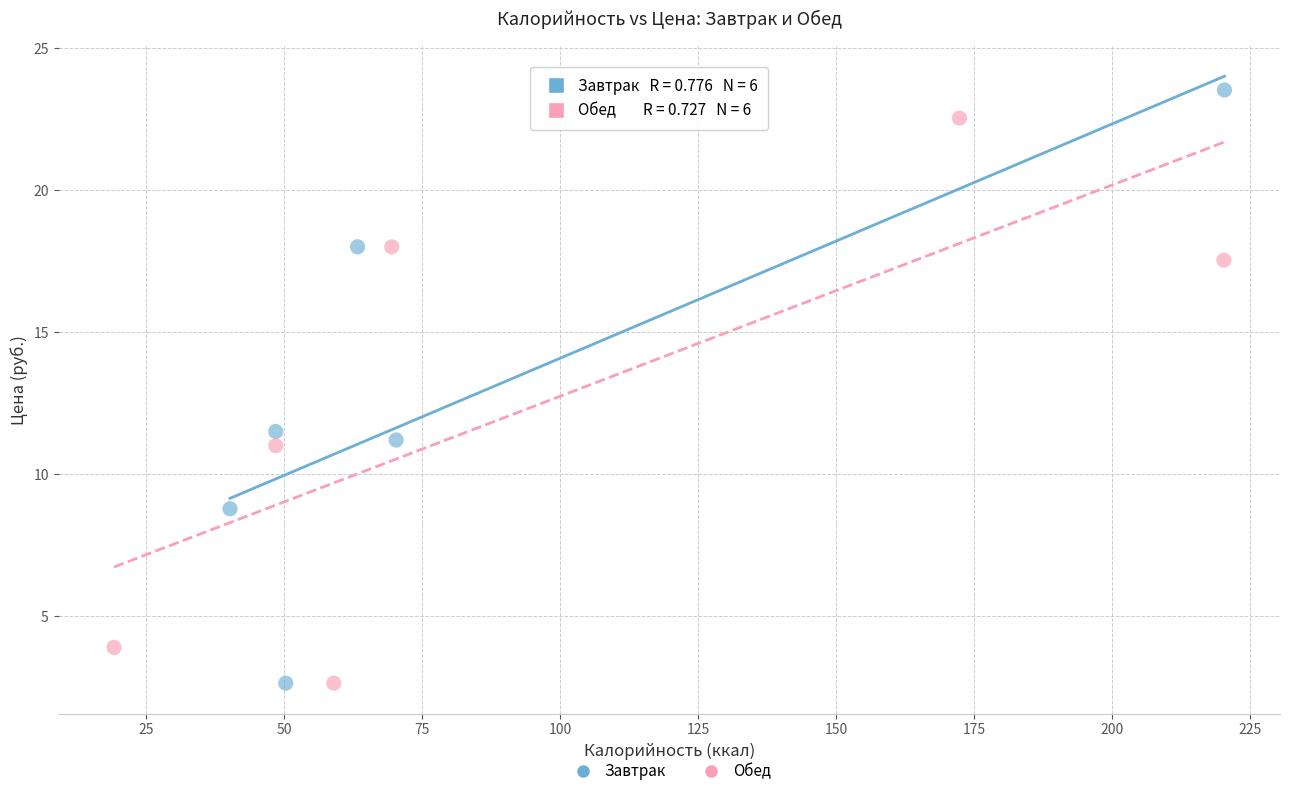

Which series reaches the maximum Y coordinate?

Завтрак